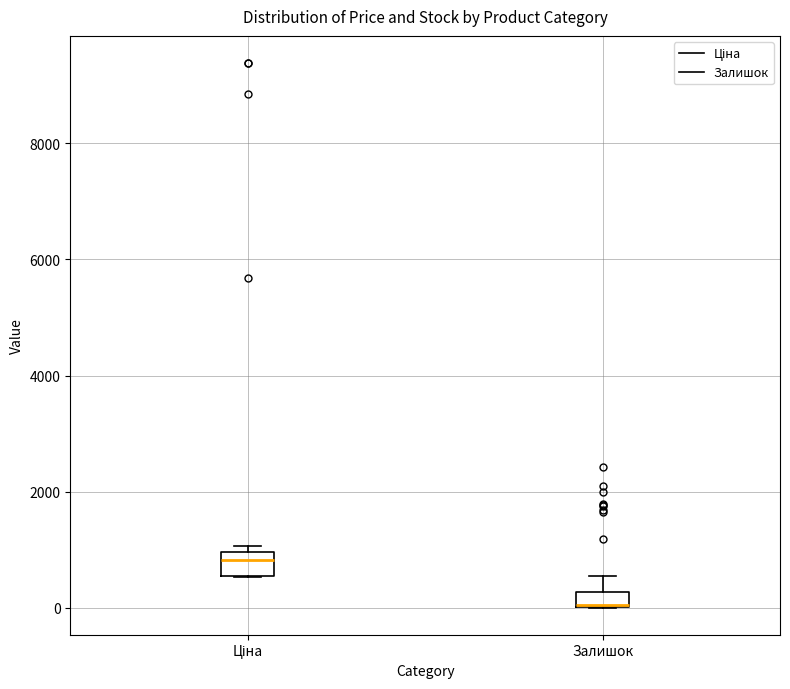

Where is the lower edge of the box for Залишок on the y-axis? The values are not printed on the chart, so give them approximately, as read against the axis.

0